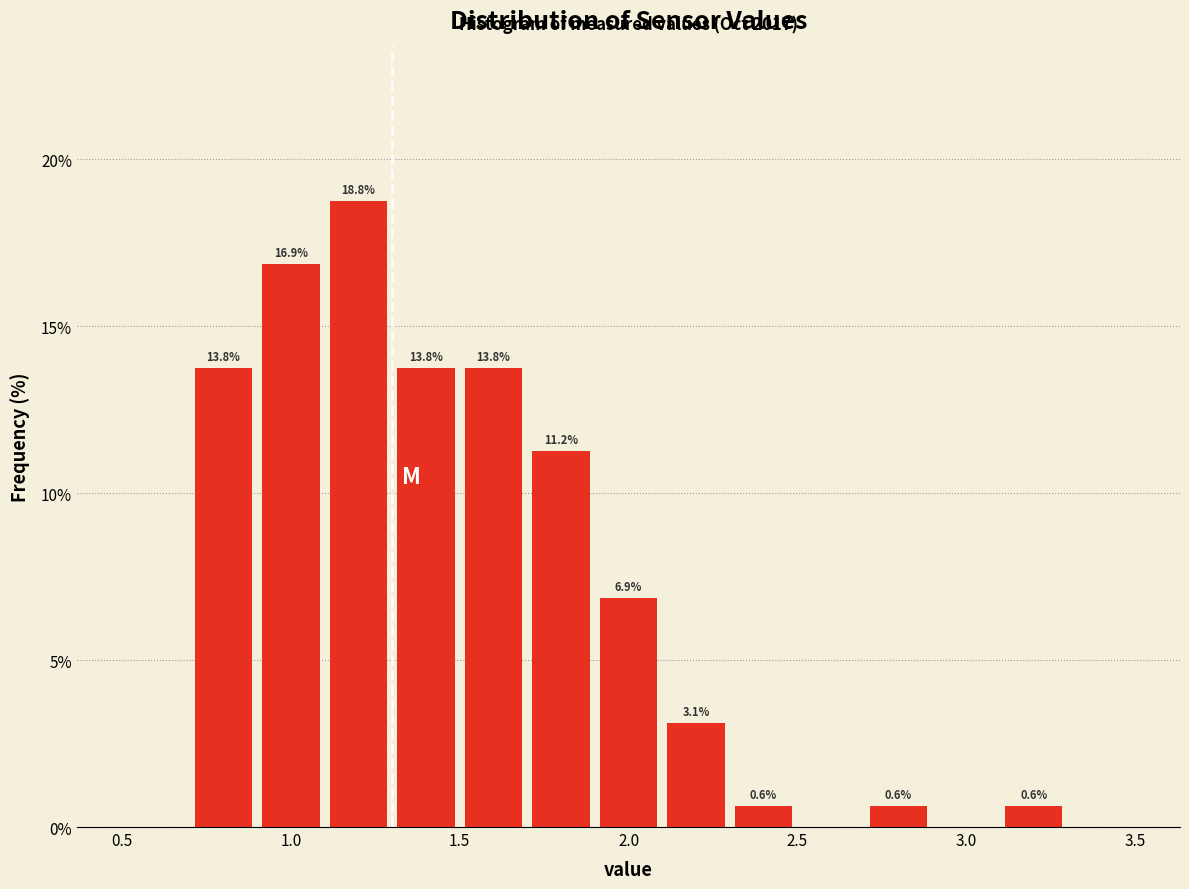

Which range on the x-axis has the tallest bar?

1.1 to 1.3